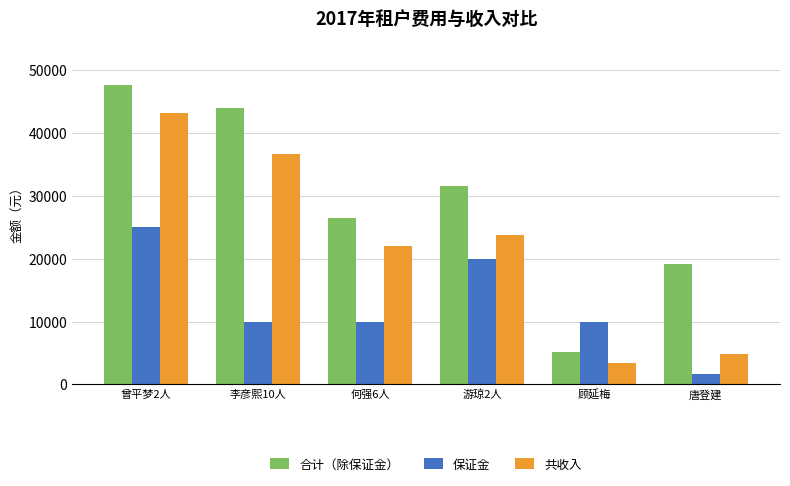

What is the difference between the highest and lowest values at 游琼2人?

11600.0